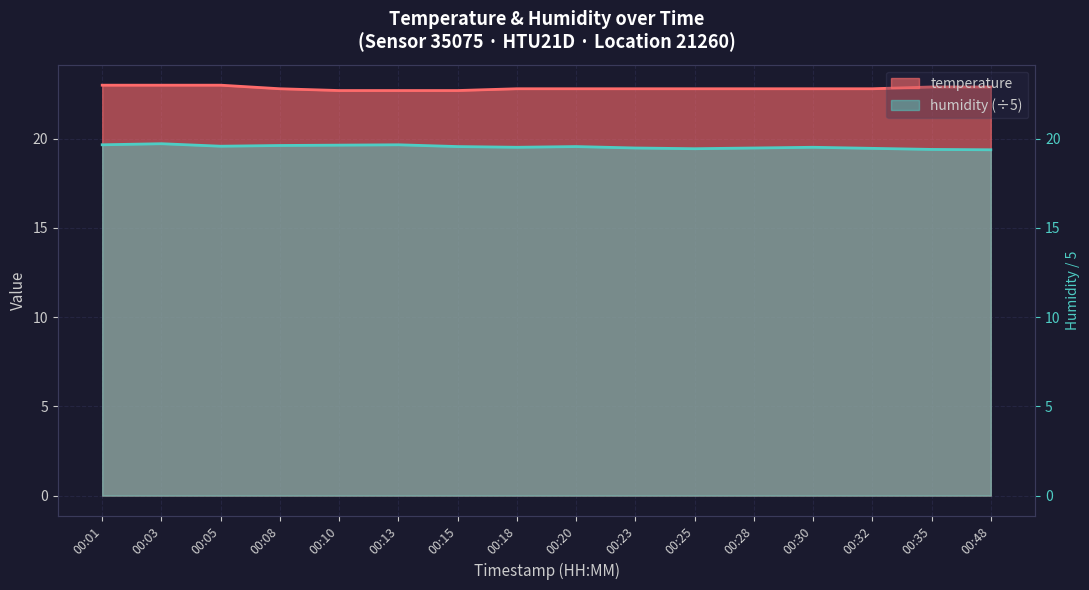

At how many categories does at least one series exceed 20?

16